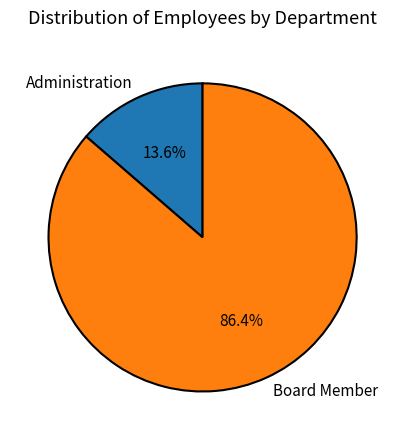

Rank the categories by value from highest to lowest.

Board Member, Administration